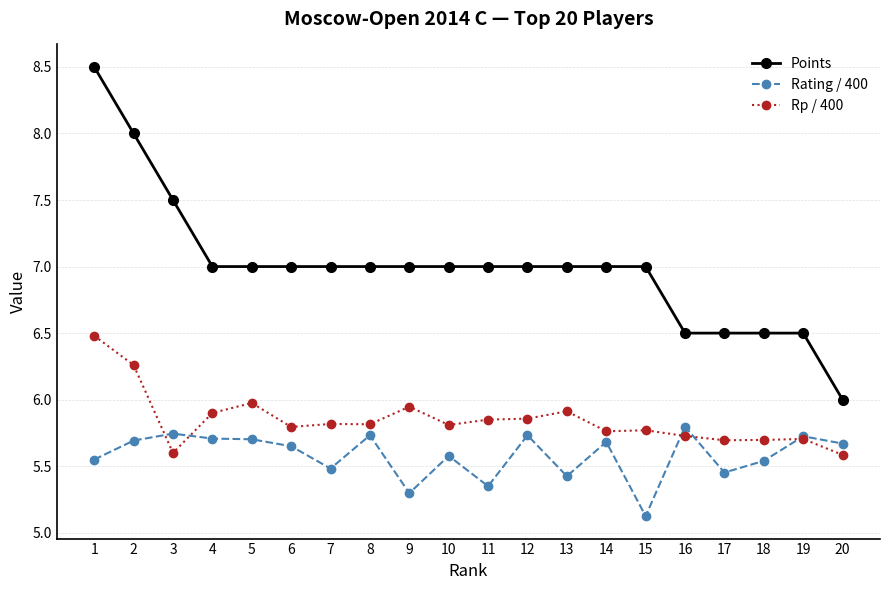

True or false: Rp / 400 and Rating / 400 cross at least once.

True